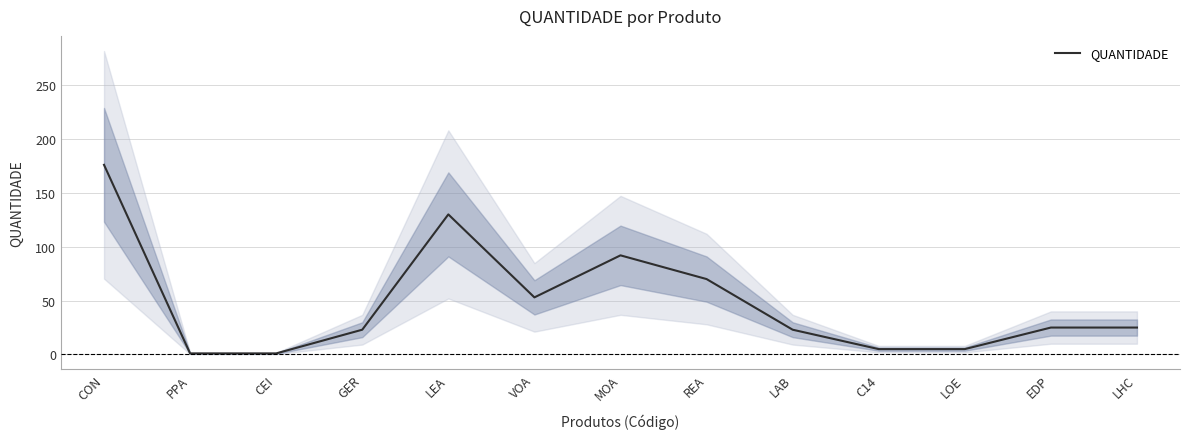

Count the number of categories in the chart.

13